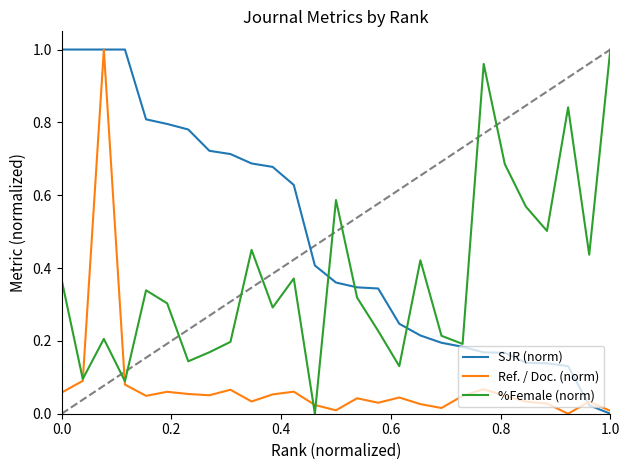

What are all the series names shown in the legend?

SJR (norm), Ref. / Doc. (norm), %Female (norm)